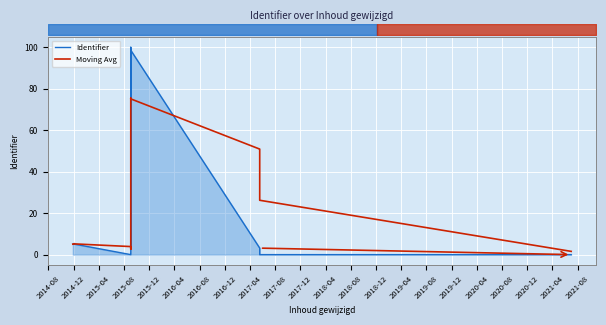

Does the chart display data point markers on the line(s)?

No